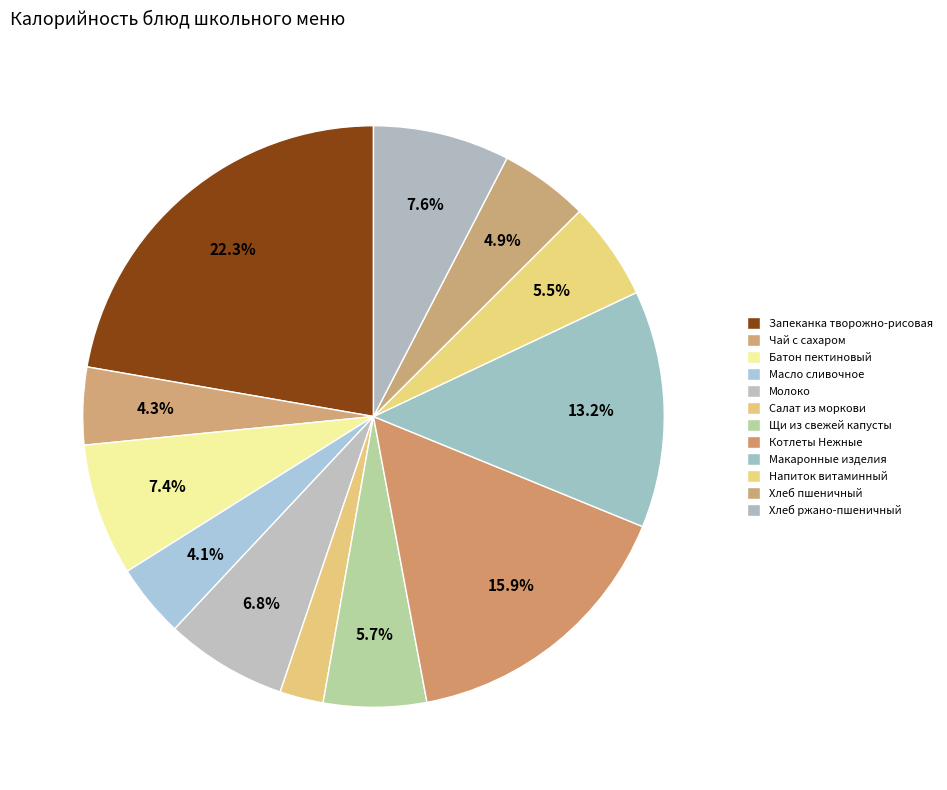

What percentage is the Масло сливочное slice, to the nearest percent?

4%